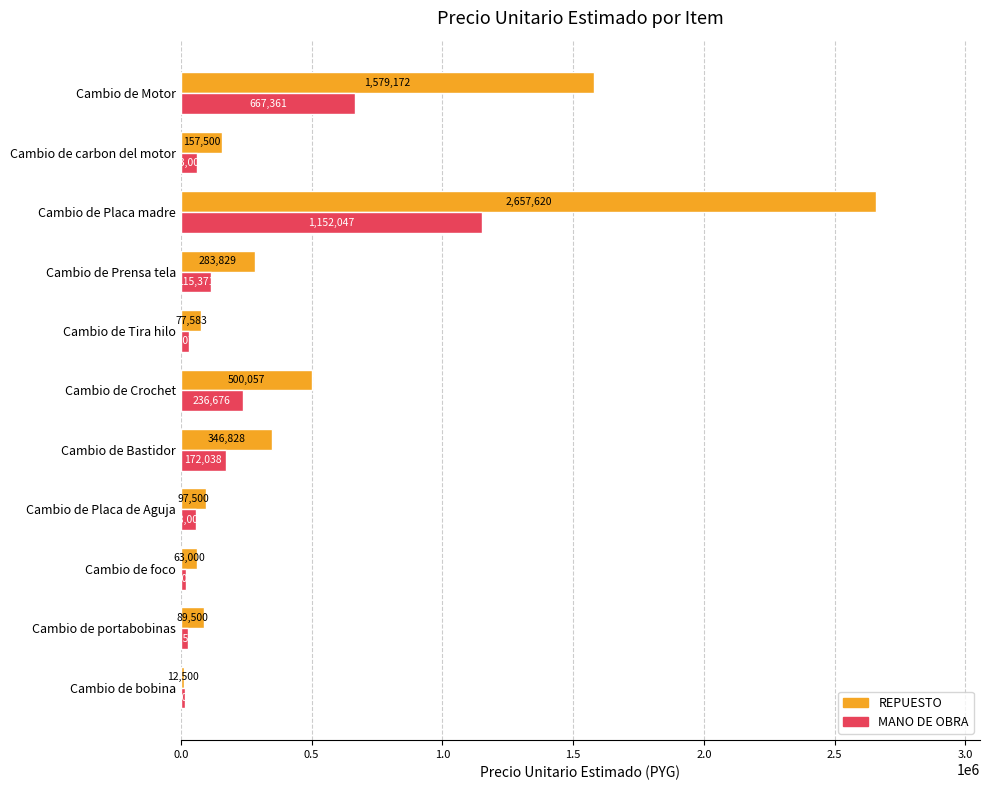

What is the difference between the maximum and second lowest values in the REPUESTO series?

2594620